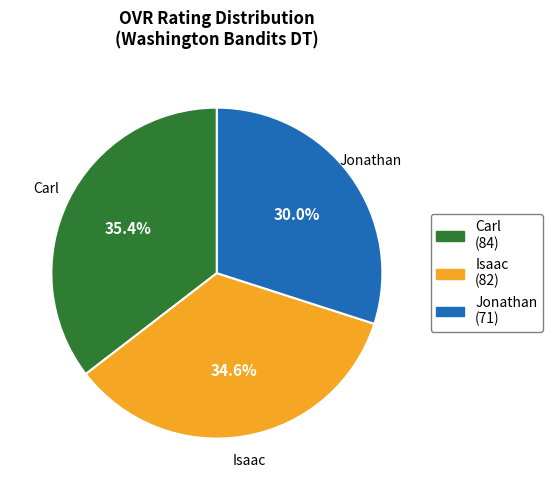

Which category has the smallest portion of the pie?

Jonathan